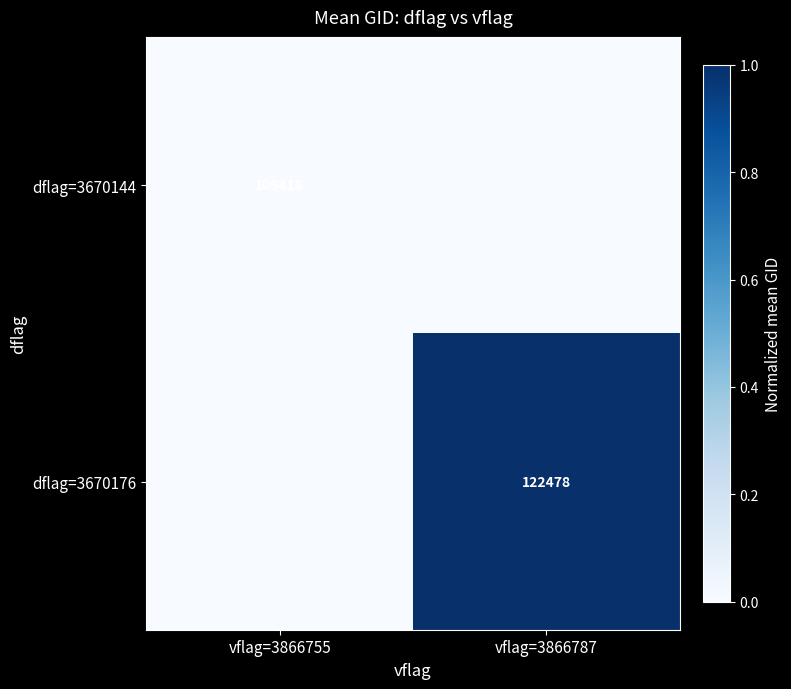

Is the value of dflag=3670144 at vflag=3866755 greater than the value of dflag=3670176 at vflag=3866787?

No